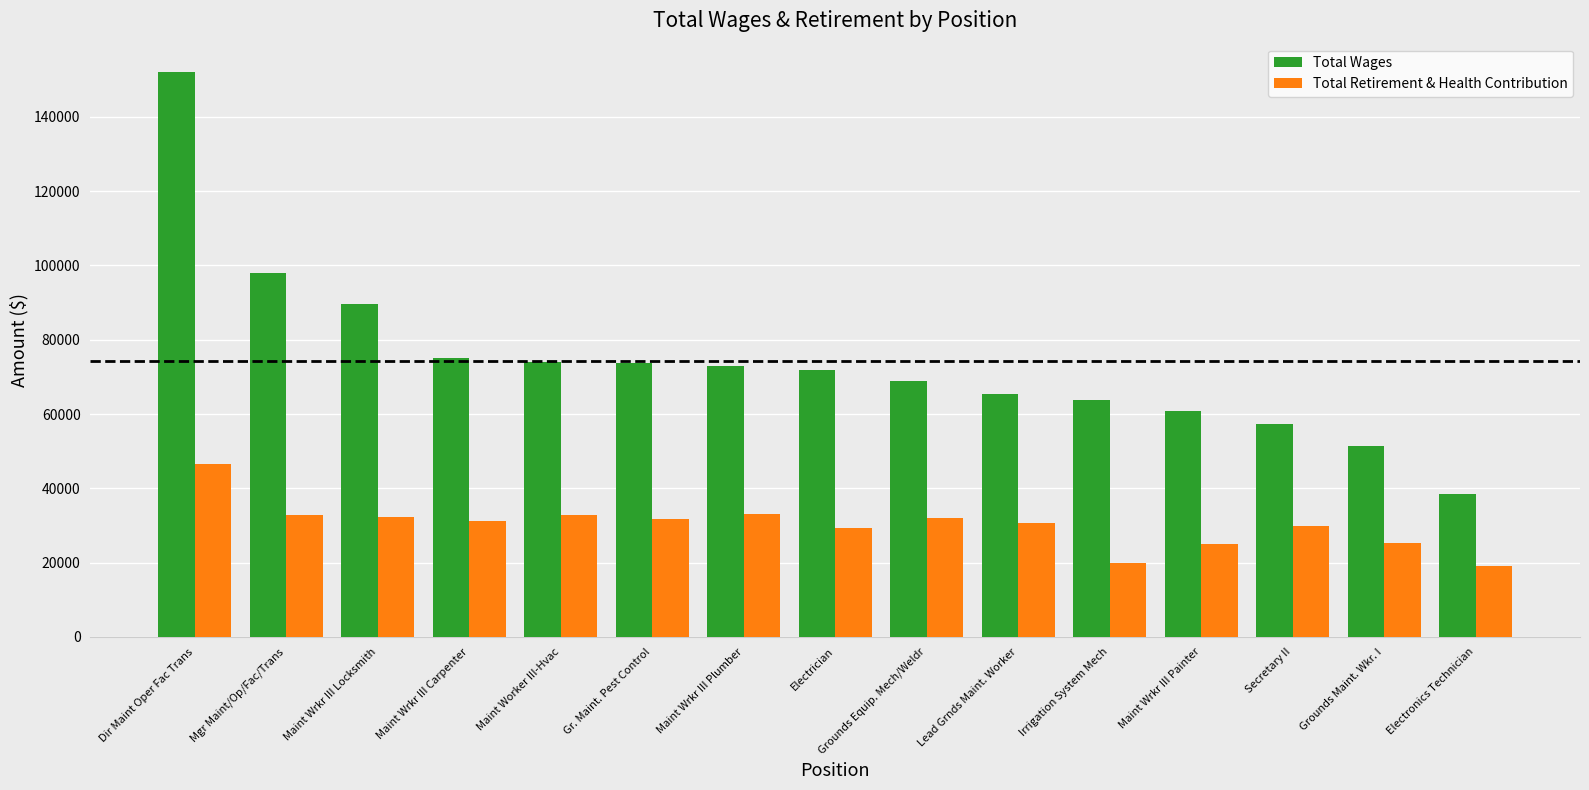

What is the difference between the maximum and second lowest values in the Total Wages series?

100760